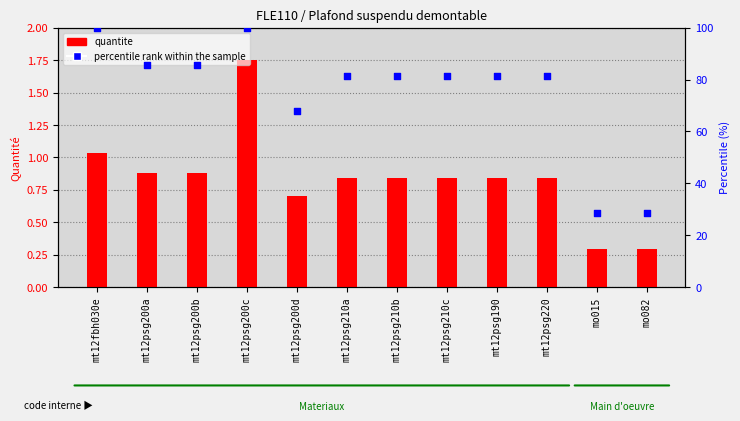

What is the total value across all series at mo015?

29.0